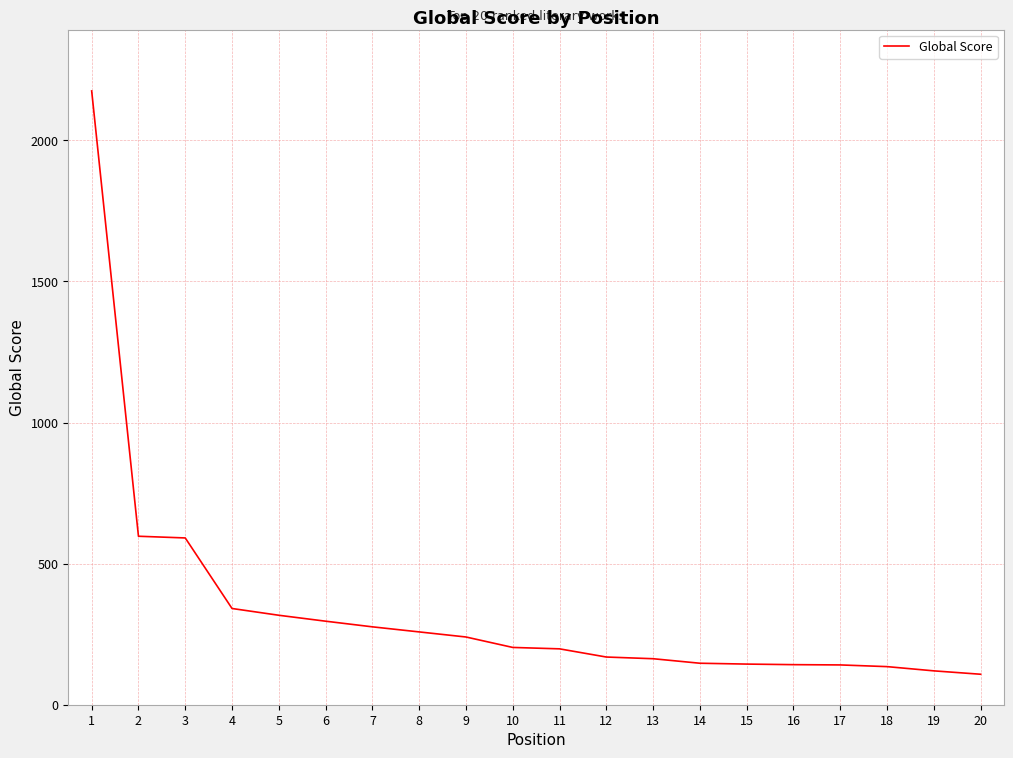

What is the average value?

338